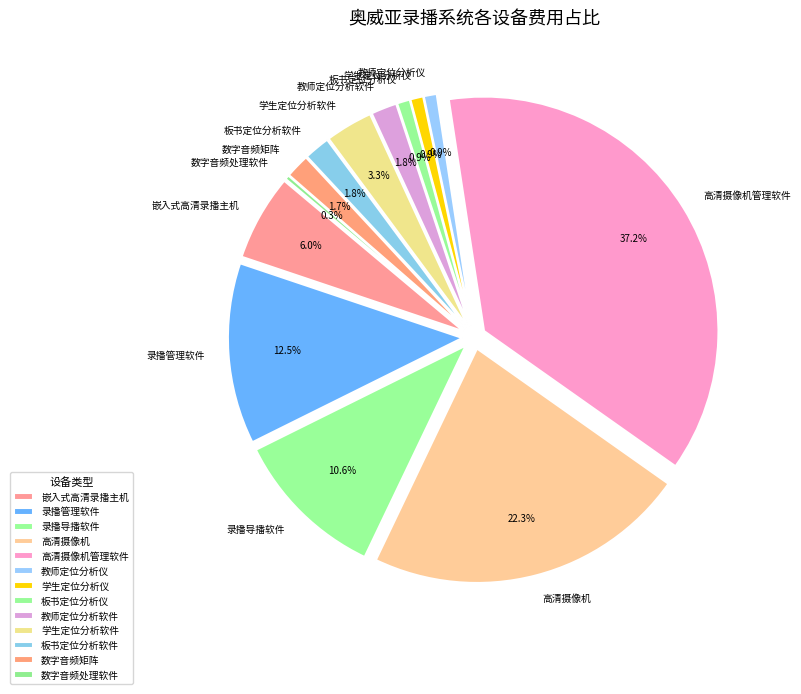

Which category has the biggest portion of the pie?

高清摄像机管理软件